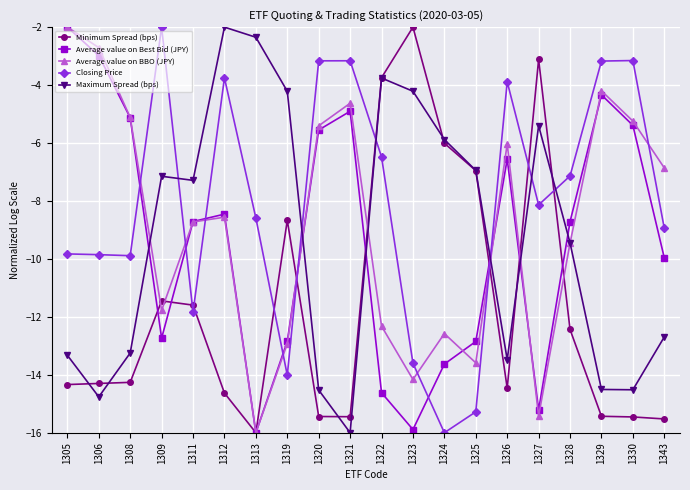

What is the value of the Maximum Spread (bps) point at the 6th from the left?

-2.0